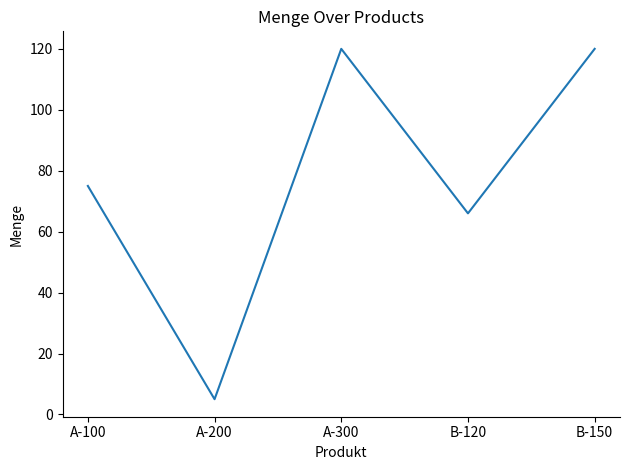

Where is the first local maximum?

A-300